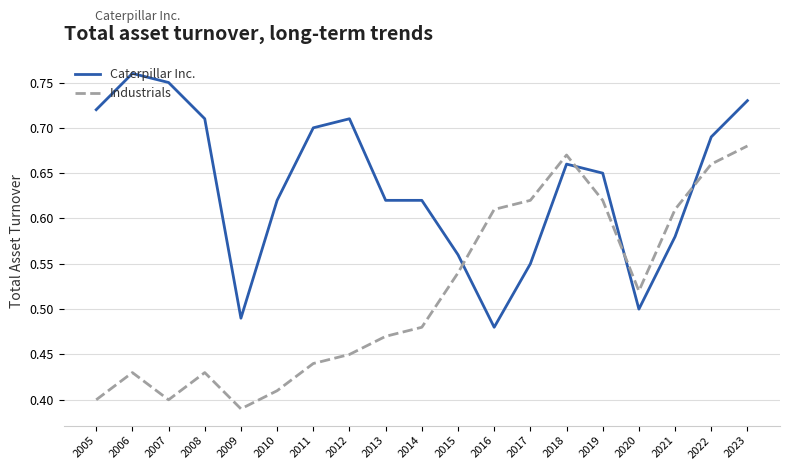

Which series ends up on top after the final intersection of Industrials and Caterpillar Inc.?

Caterpillar Inc.